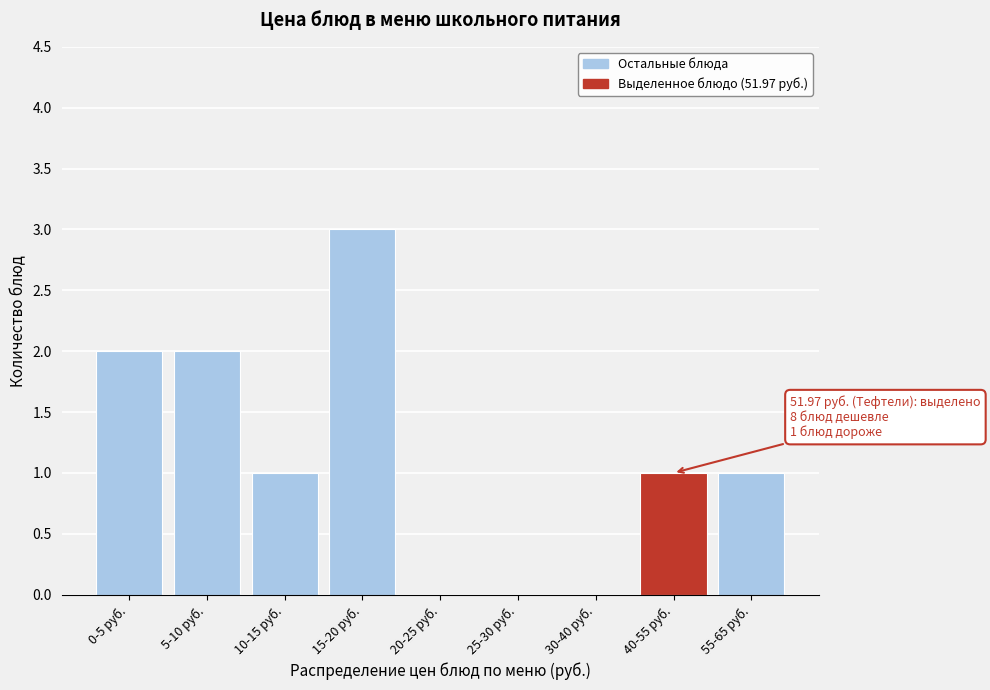

Which label corresponds to the largest value in the chart?

15-20 руб.